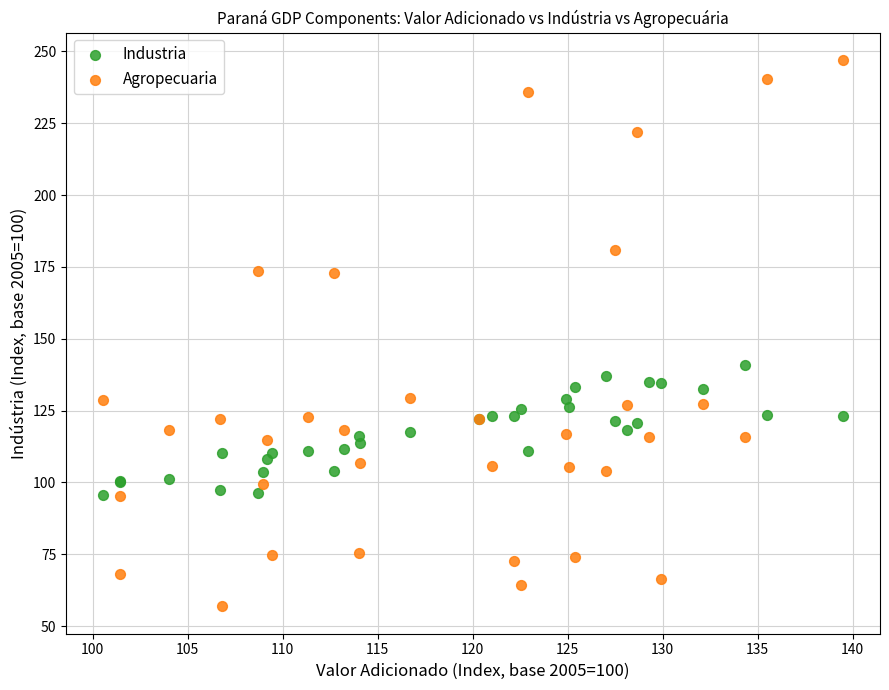

What are all the series names shown in the legend?

Industria, Agropecuaria